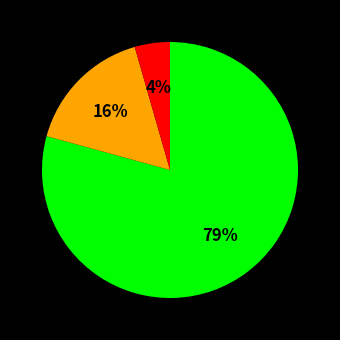

To the nearest percent, what is the average slice percentage?

33%